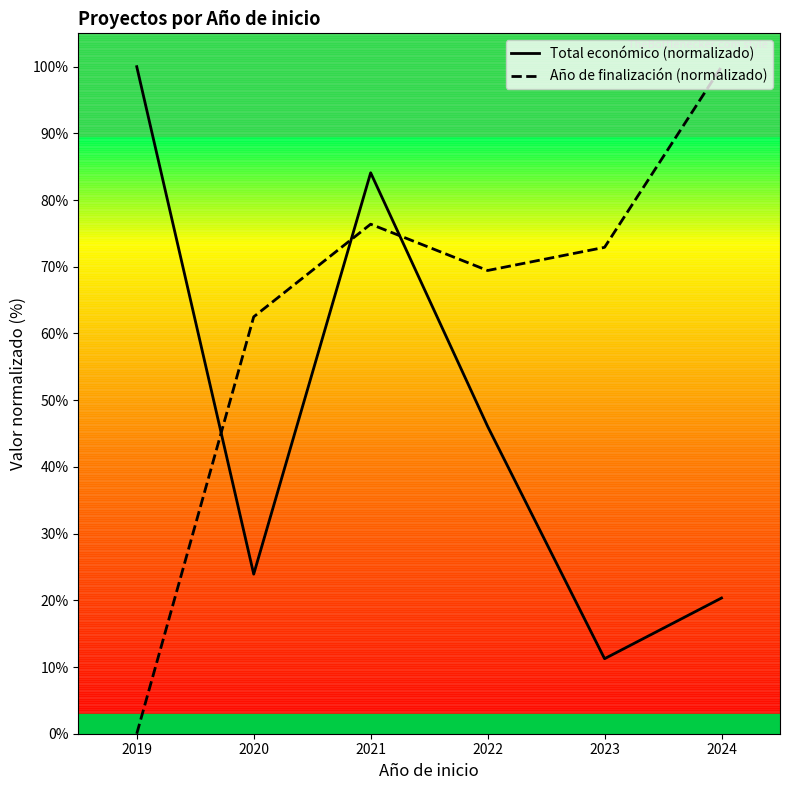

What is the maximum value shown in the chart?

100.0